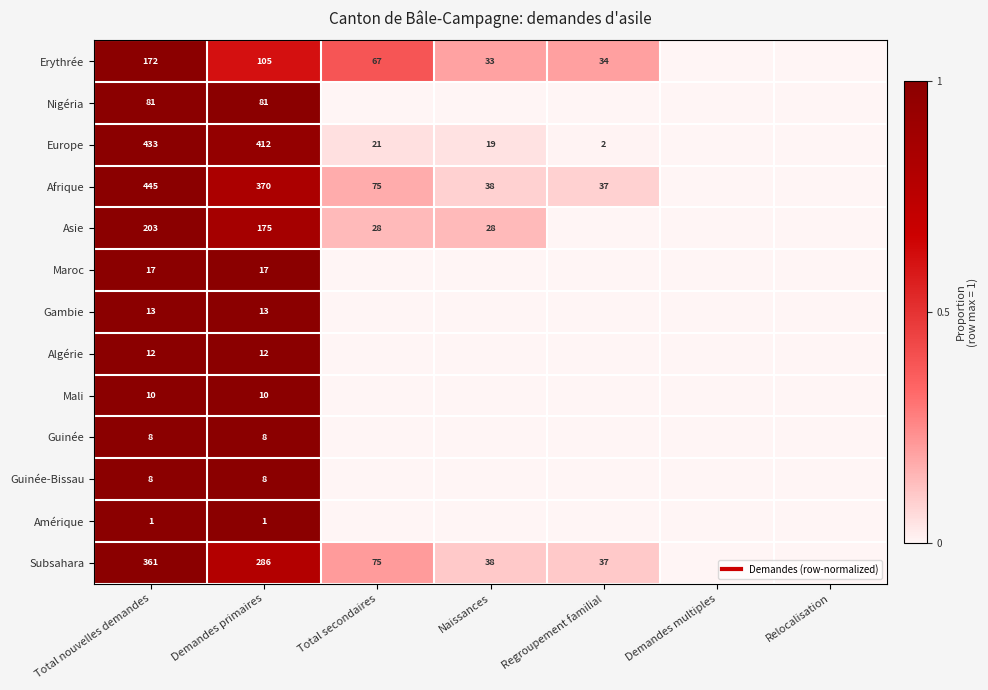

The Erythrée series shows 0.6 at Total nouvelles demandes. True or false?

False